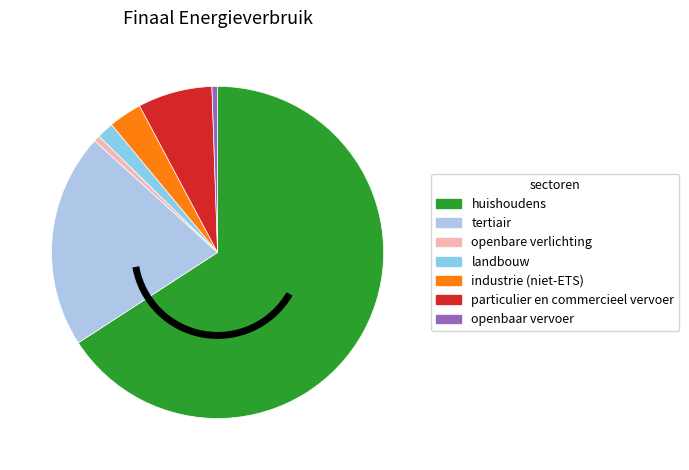

Approximately how many times larger is the value at huishoudens compared to industrie (niet-ETS)?

20.3